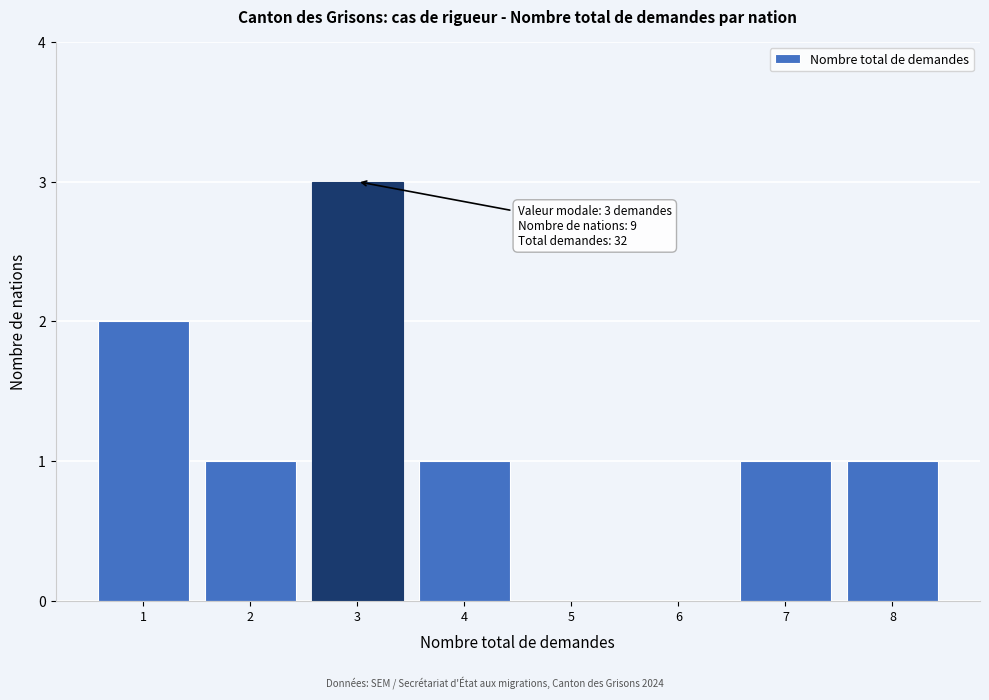

Reading left to right, transcribe all the data shown in this chart.

1=2	2=1	3=3	4=1	5=0	6=0	7=1	8=1